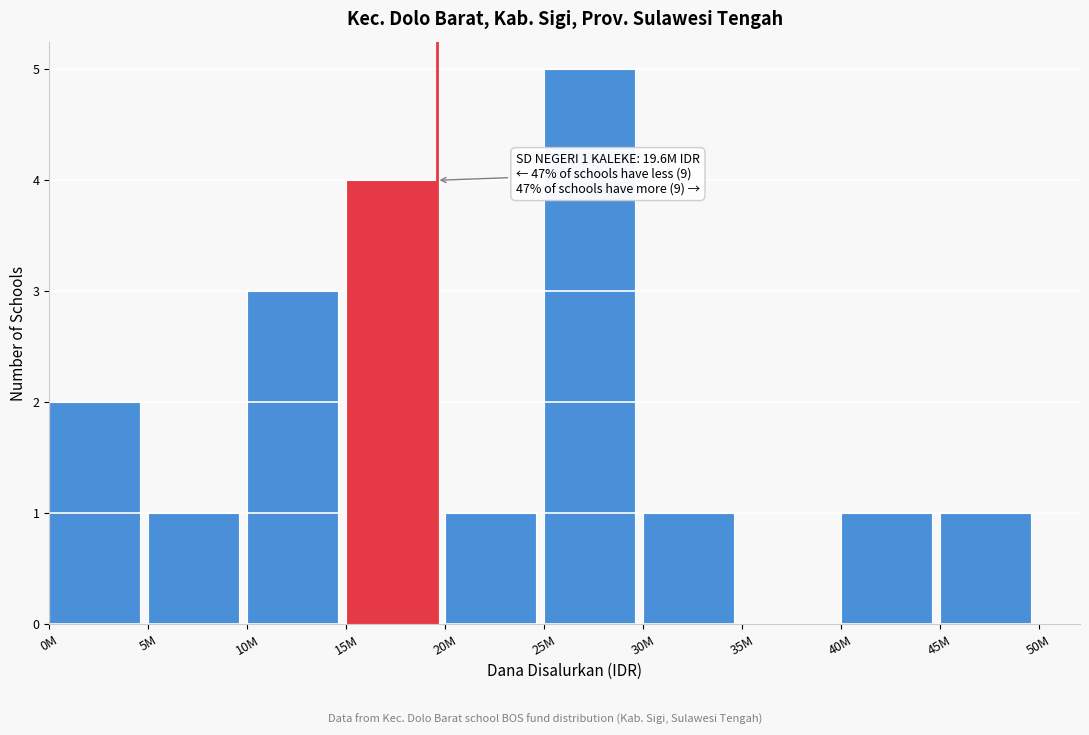

What is the sum of all values?

19